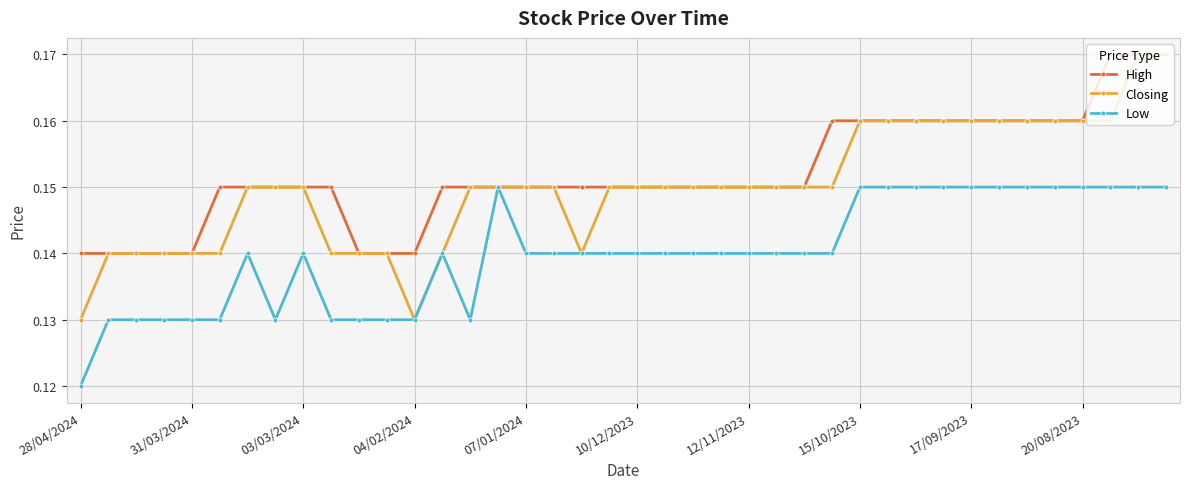

How many High values are between 0 and 1?

40